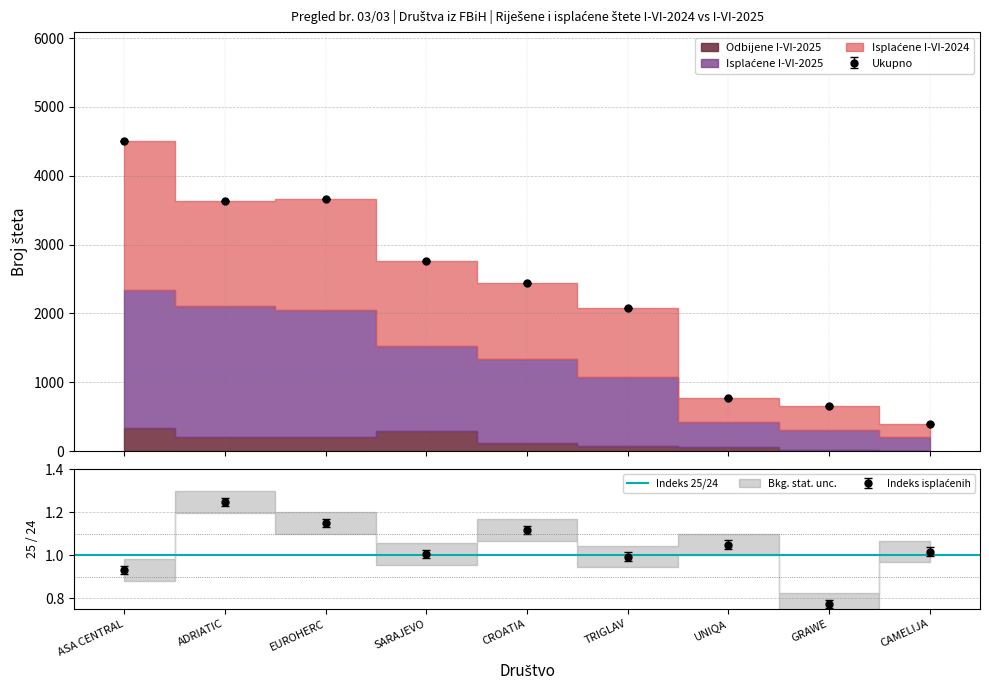

What is the sum of all Isplaćene I-VI-2024 values?

20888.7